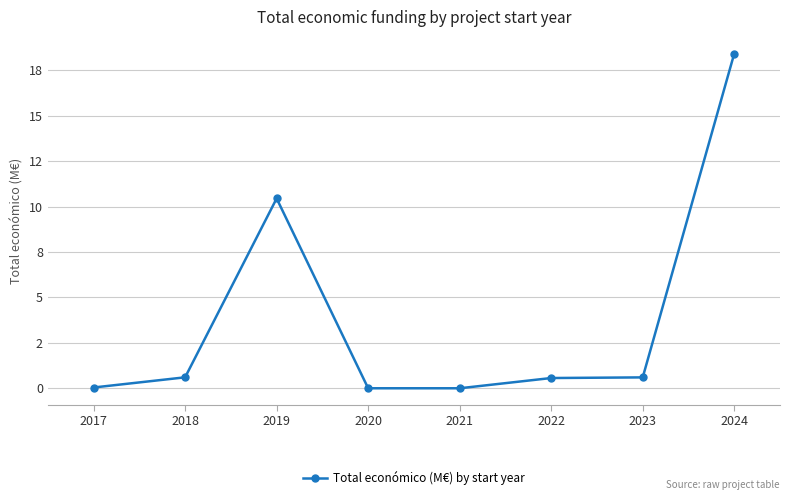

True or false: the data shows -8.4 at 2021.

False